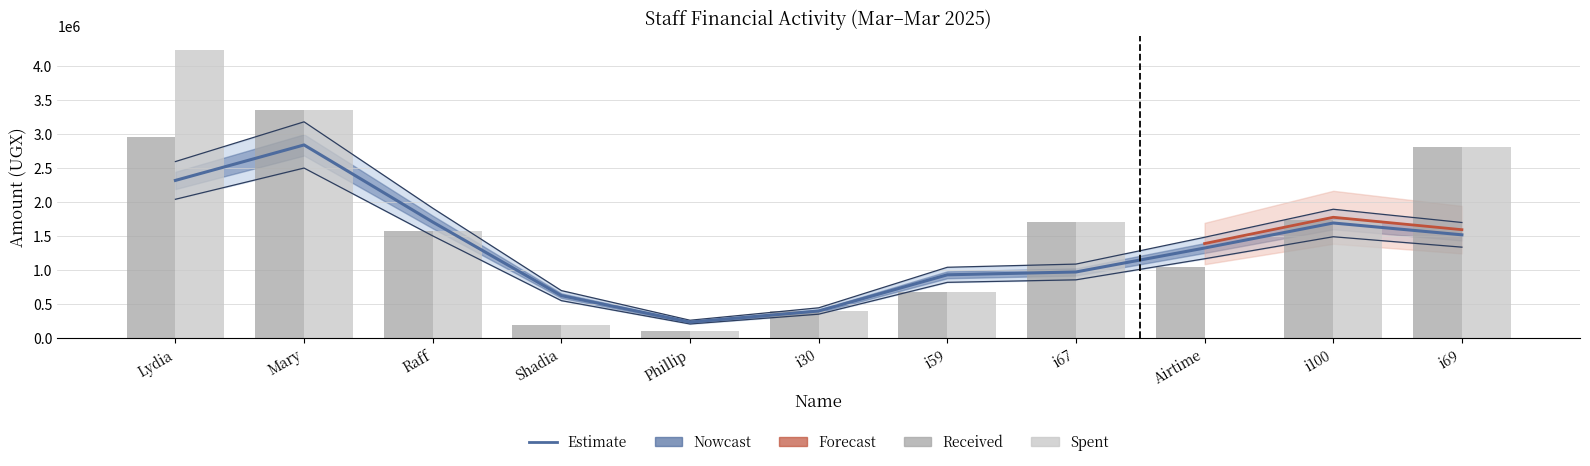

What is the value of the Received bar at the 3rd from the left?

1566300